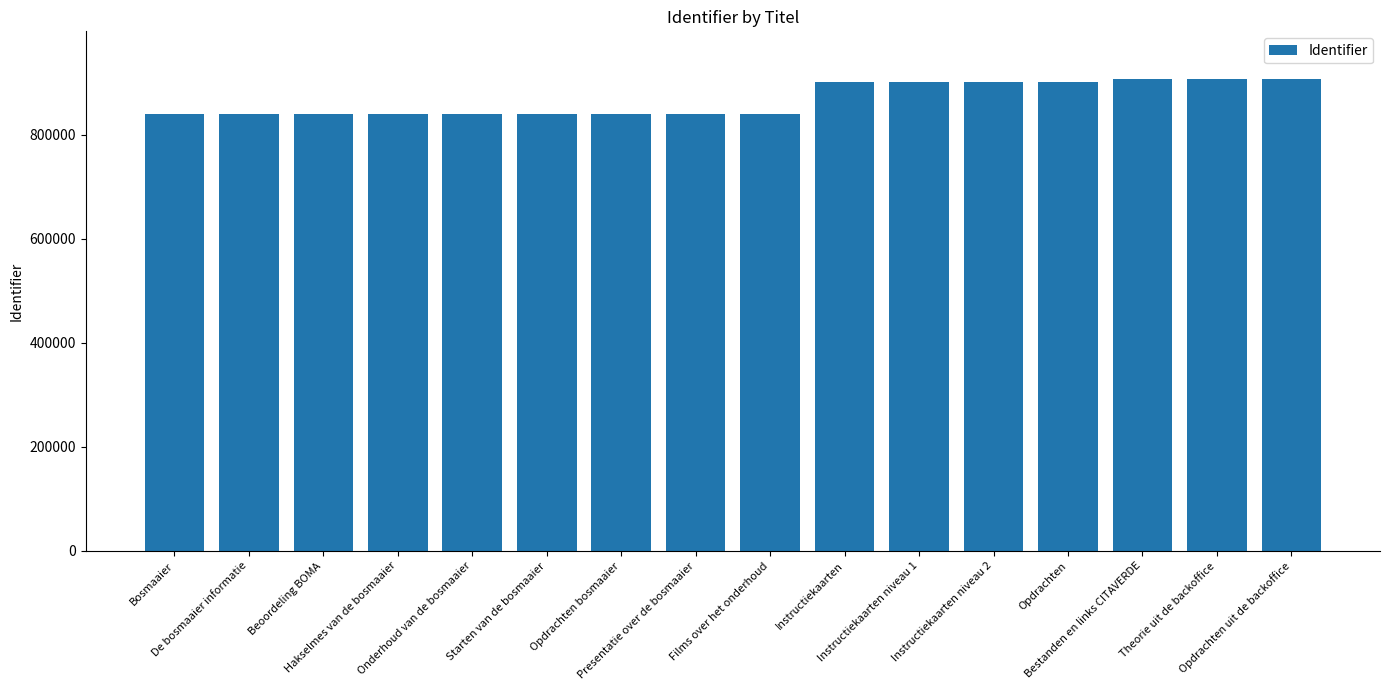

What is the smallest value displayed?

840001